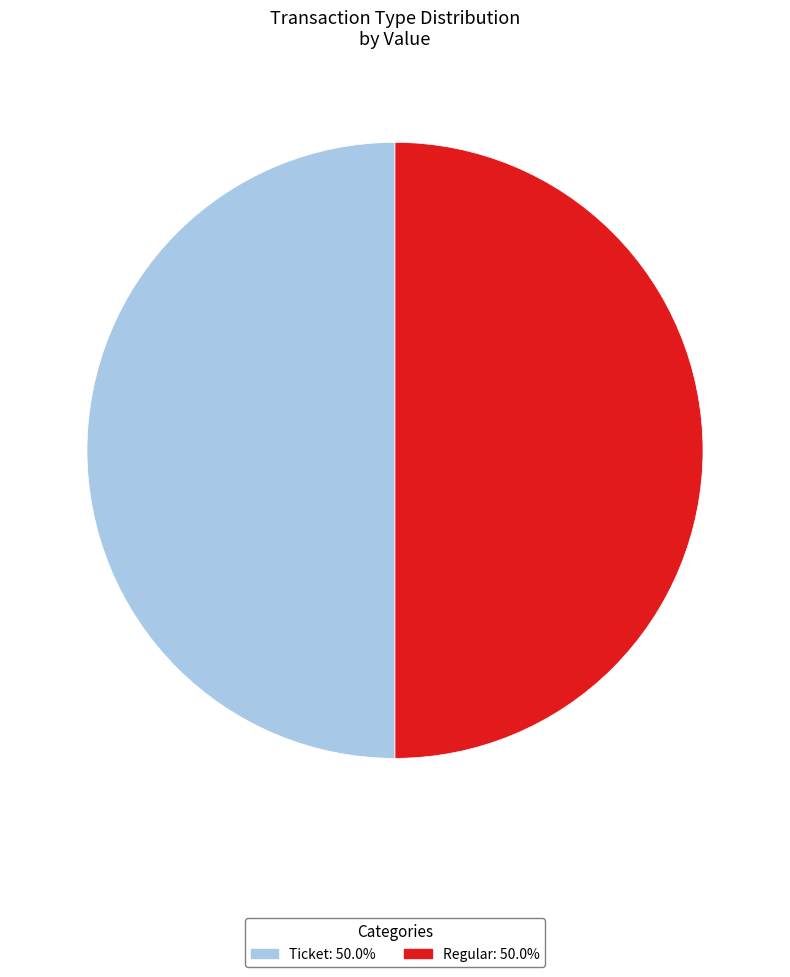

Approximately how many times larger is the value at Regular compared to Ticket?

1.0